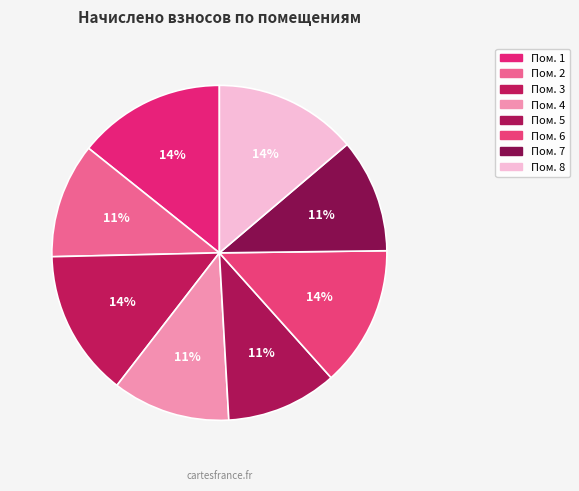

Count the number of slices in the pie.

8